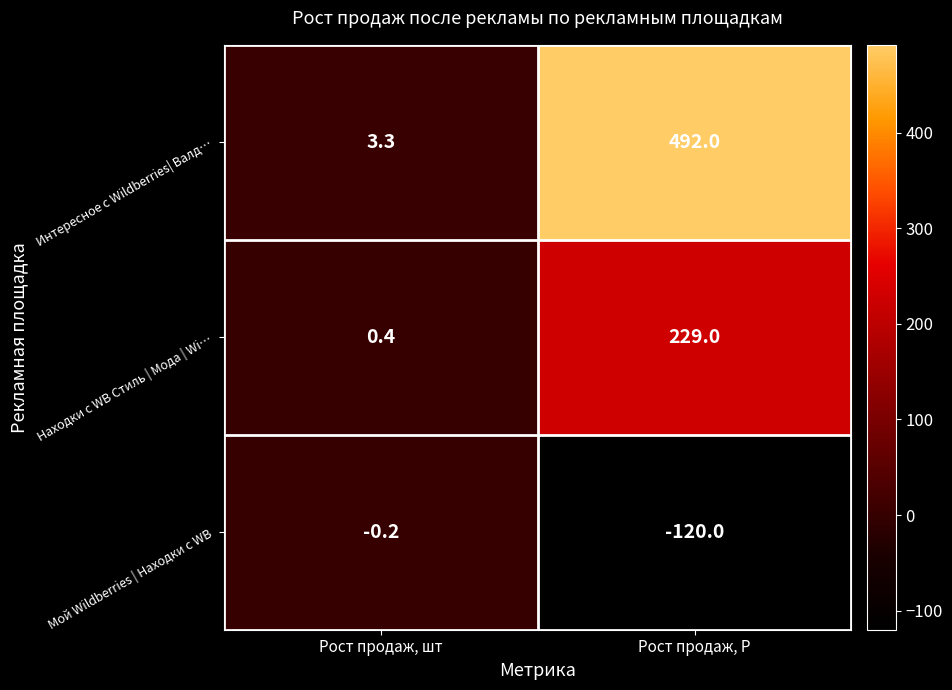

What is the approximate value of Интересное с Wildberries| Валд… at Рост продаж, Р?

492.0